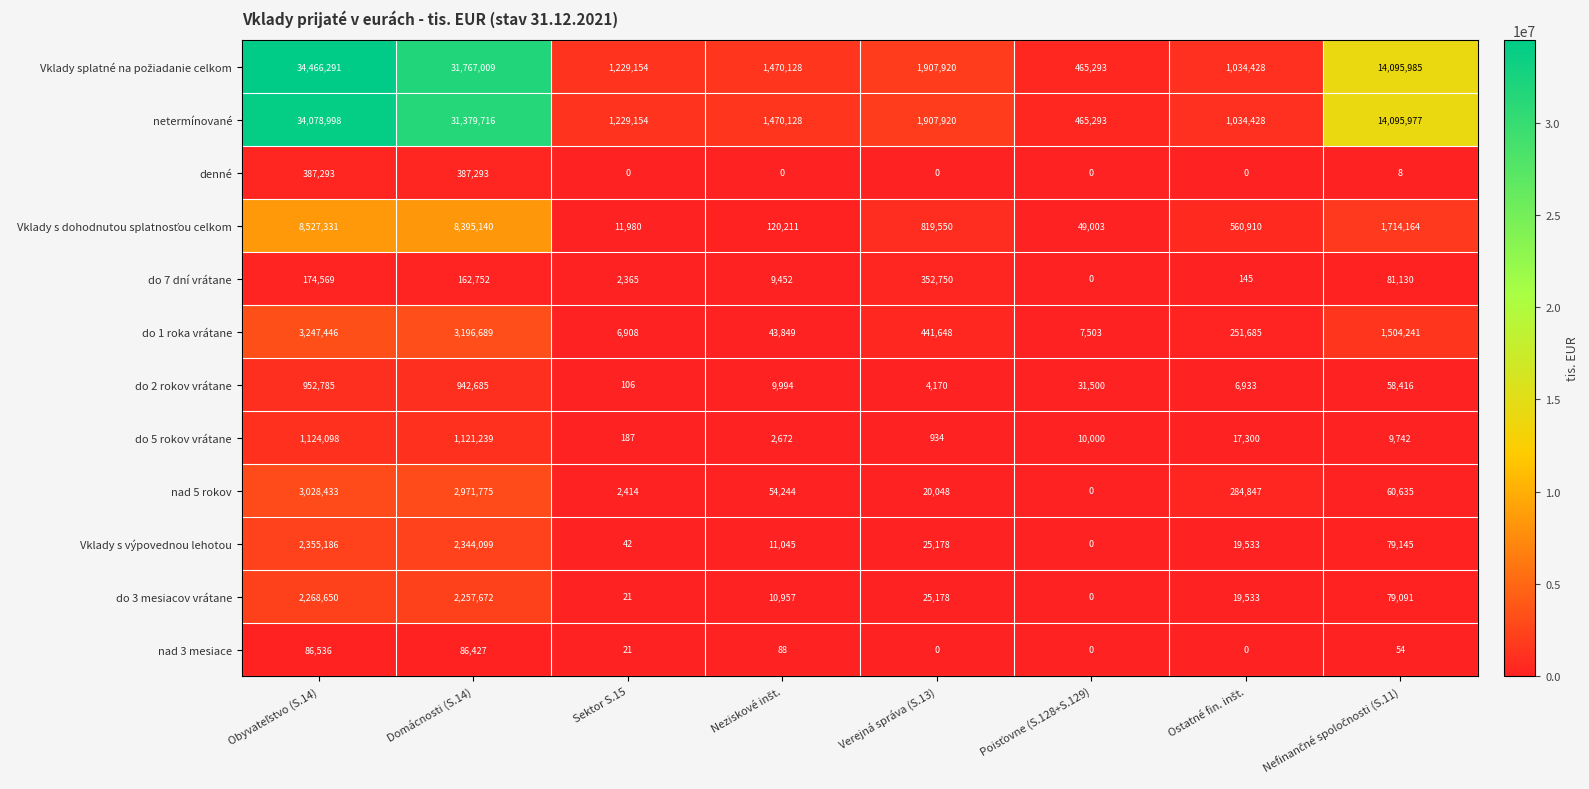

At how many categories does at least one series exceed 169277?

8